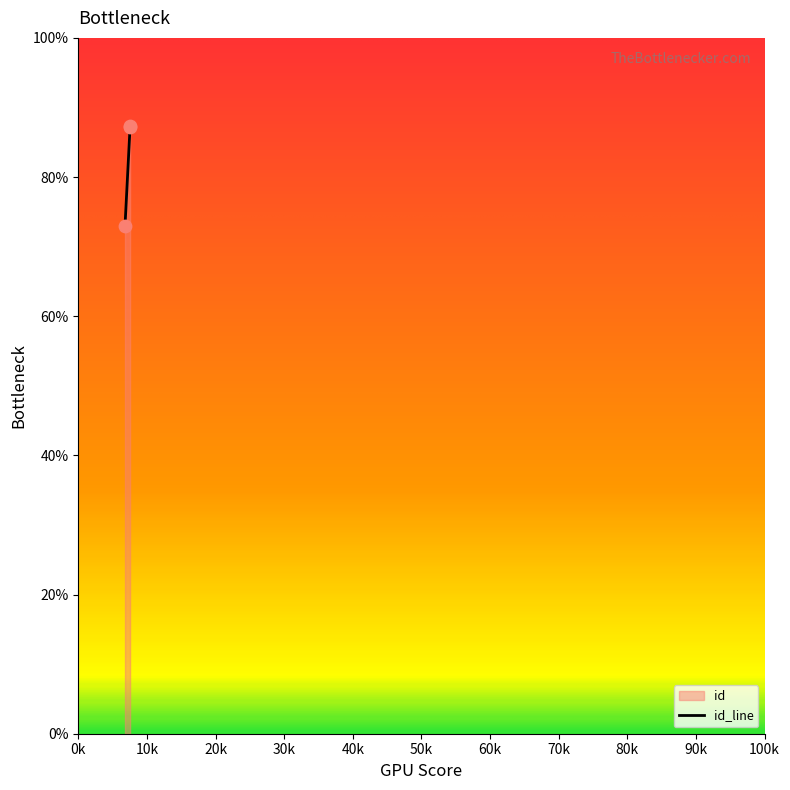

Which has a higher value, 6807 or 7547?

7547